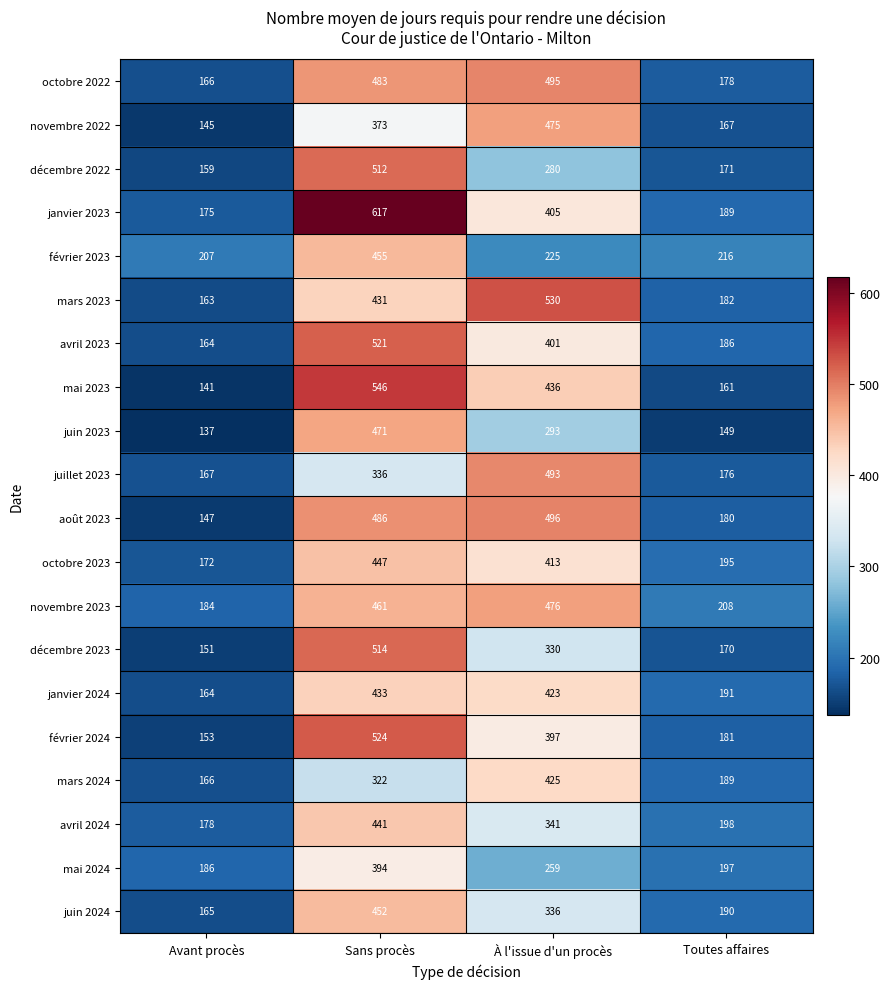

List the series in order of their peak value, highest first.

janvier 2023, mai 2023, mars 2023, février 2024, avril 2023, décembre 2023, décembre 2022, août 2023, octobre 2022, juillet 2023, novembre 2023, novembre 2022, juin 2023, février 2023, juin 2024, octobre 2023, avril 2024, janvier 2024, mars 2024, mai 2024